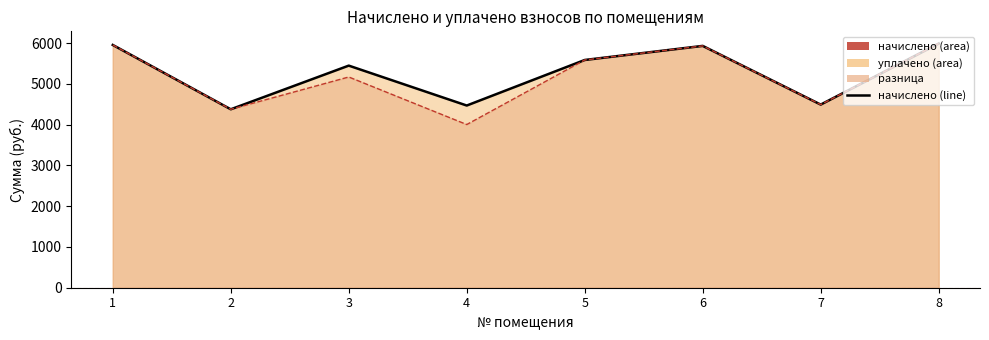

Rank the series at 6 from lowest to highest value.

начислено, уплачено